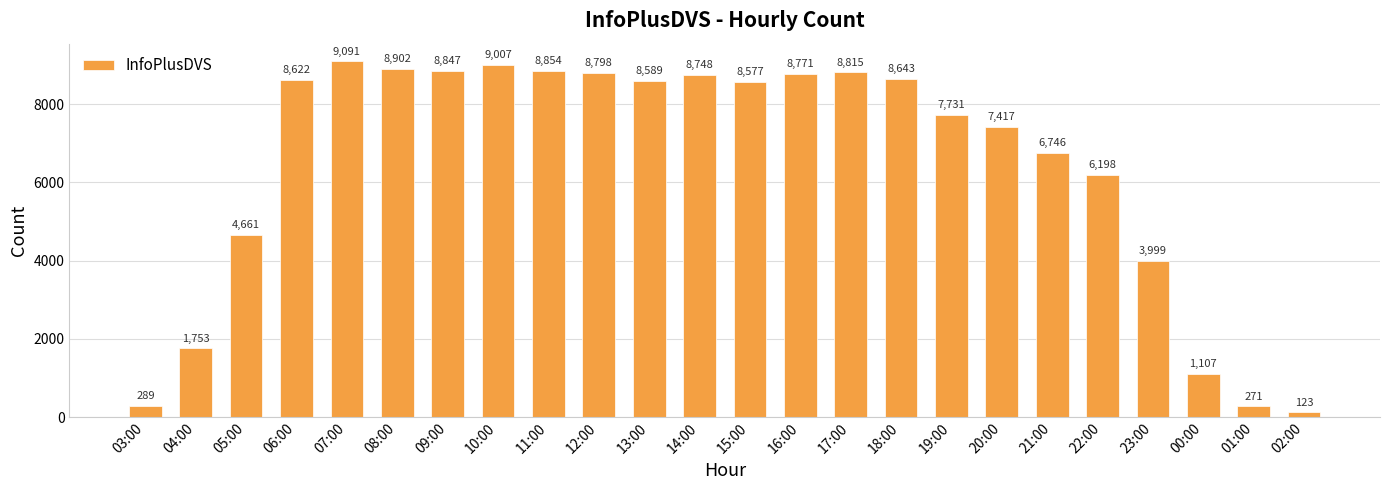

Is it true that the value at 18:00 is 13490?

False